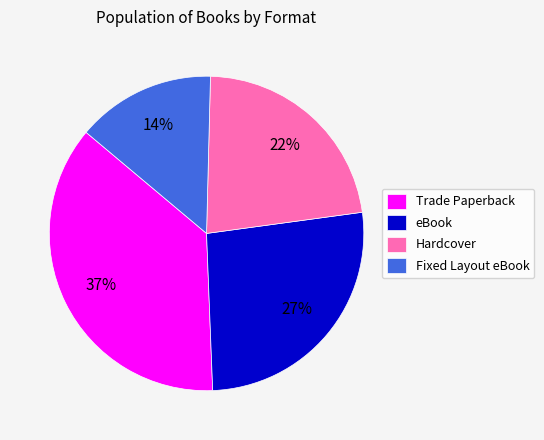

Which category has the smallest portion of the pie?

Fixed Layout eBook